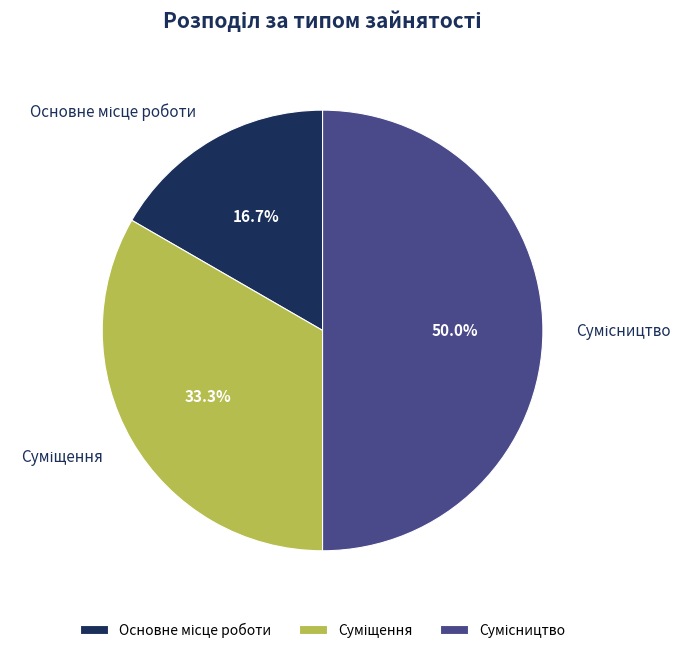

True or false: Сумісництво accounts for 64% of the total.

False